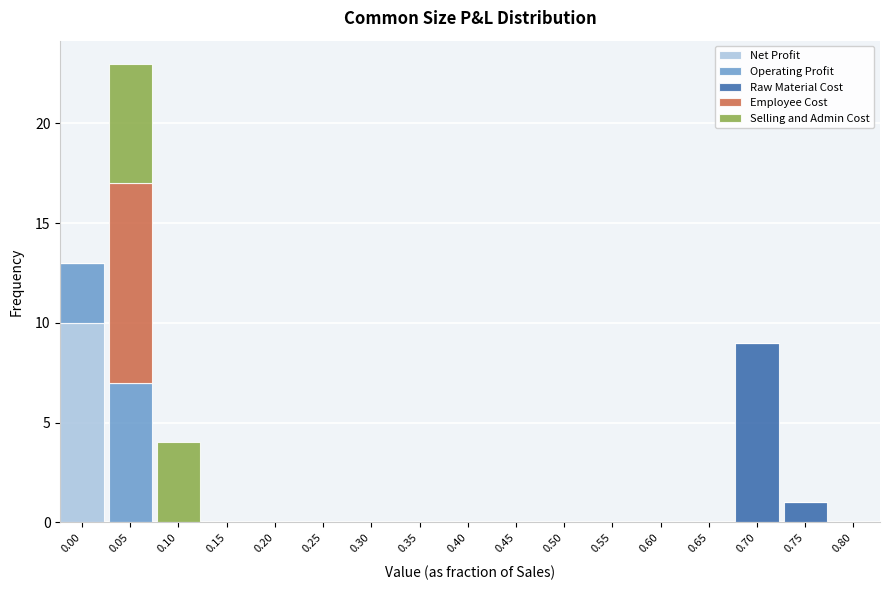

At which category is the sum across all series the highest?

0.05